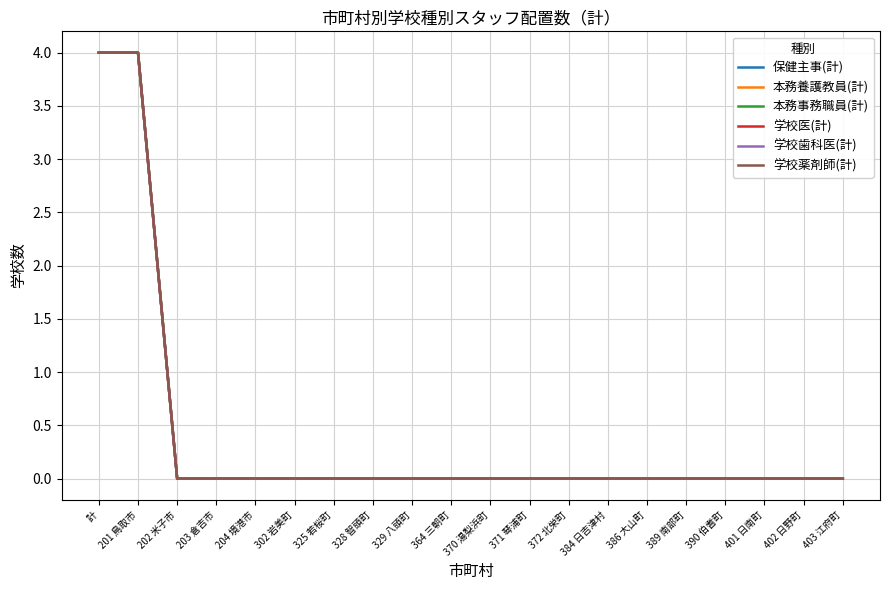

True or false: 学校医(計) has more than 2 points higher than both neighbors.

False